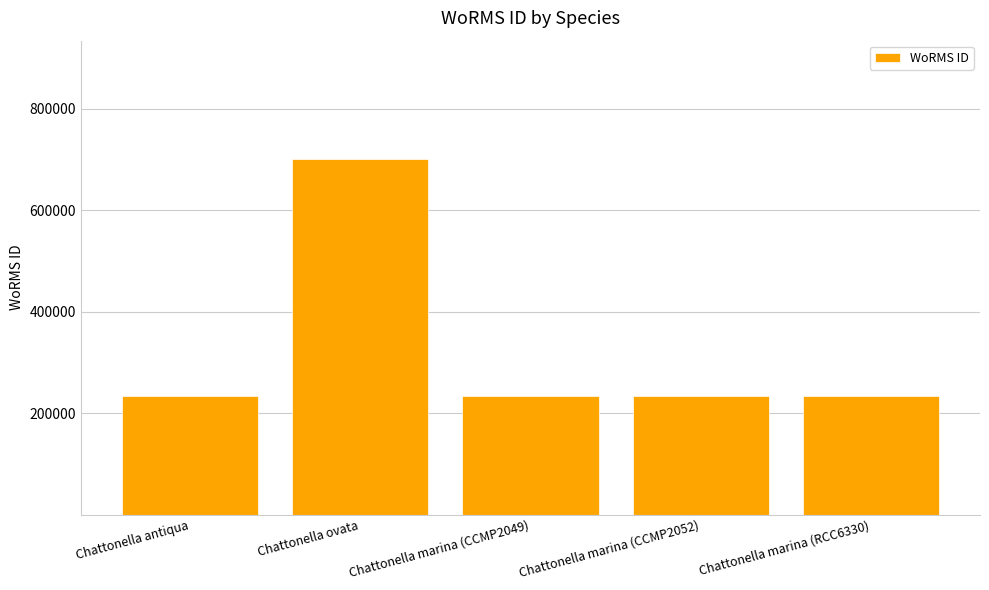

Which category has the highest value across all series?

Chattonella ovata